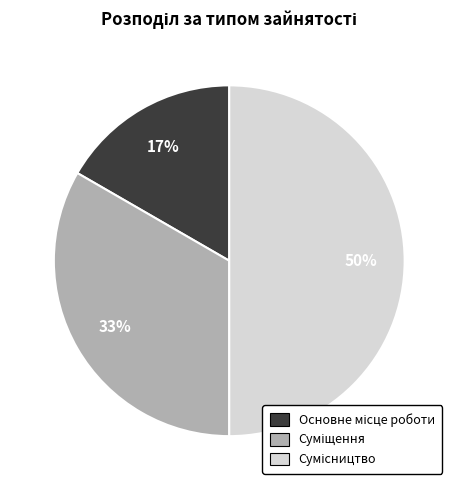

To the nearest percent, what is the average slice percentage?

33%